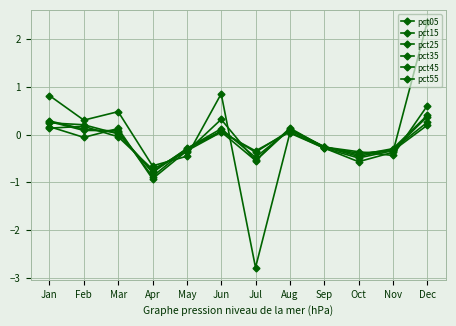

Count the number of categories in the chart.

12